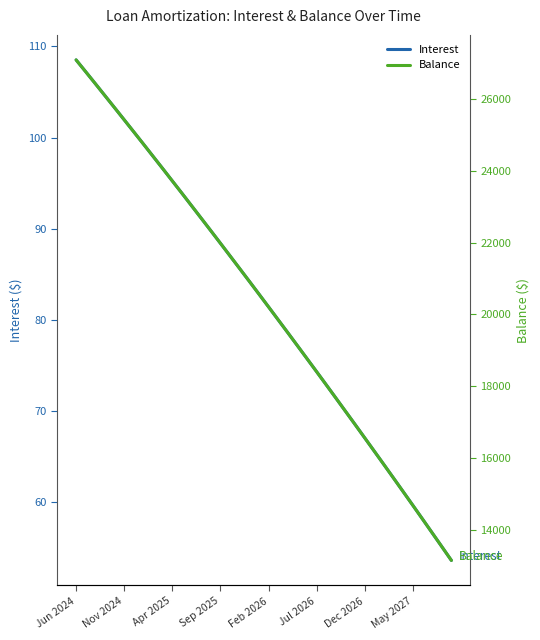

Rank the series at 11 from highest to lowest value.

Balance, Interest